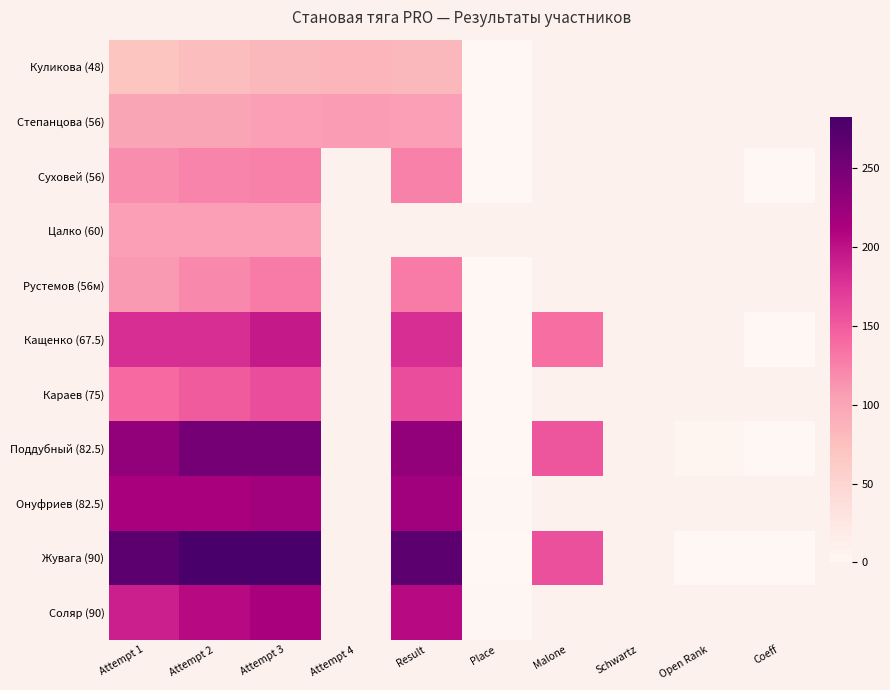

Which series has the largest range (max minus min)?

Жувага (90)